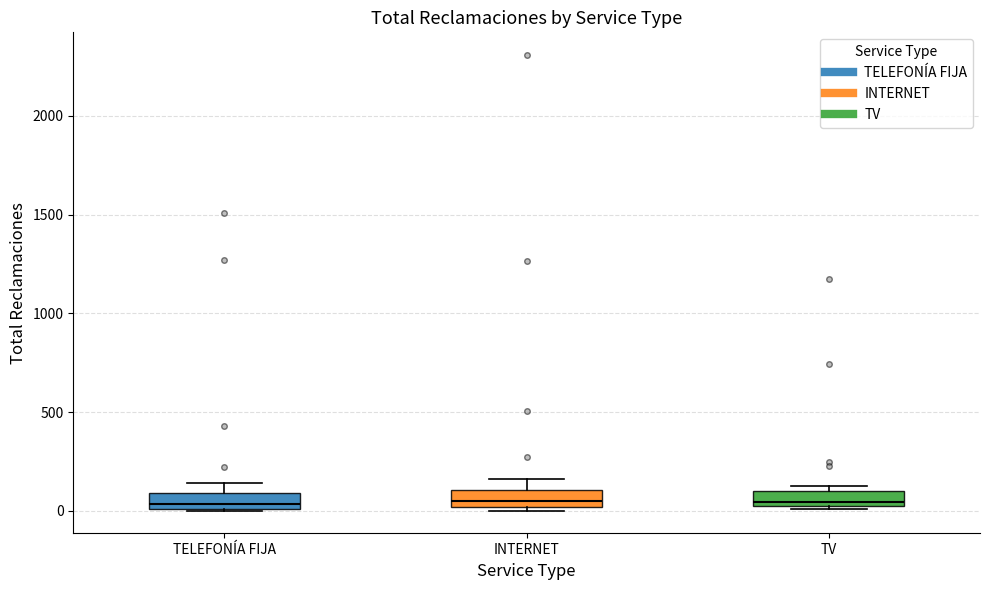

Reading left to right, transcribe this box plot: for each box, give where its median line is, the range the box spans, and where its two whiskers end, as read against the y-axis. The values are not printed on the chart, so give them approximately, as read against the axis.

TELEFONÍA FIJA: median 50, box 0 to 100, whiskers 0 to 150
INTERNET: median 50, box 0 to 100, whiskers 0 (just below the box's lower edge) to 150
TV: median 50 (just above the box's lower edge), box 50 to 100, whiskers 0 to 150